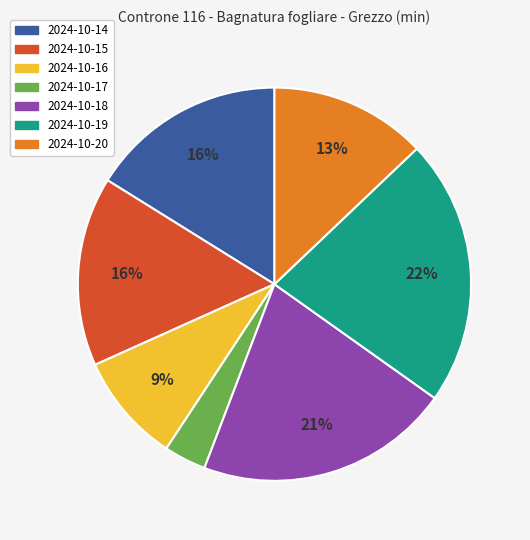

How many slices are in this pie chart?

7